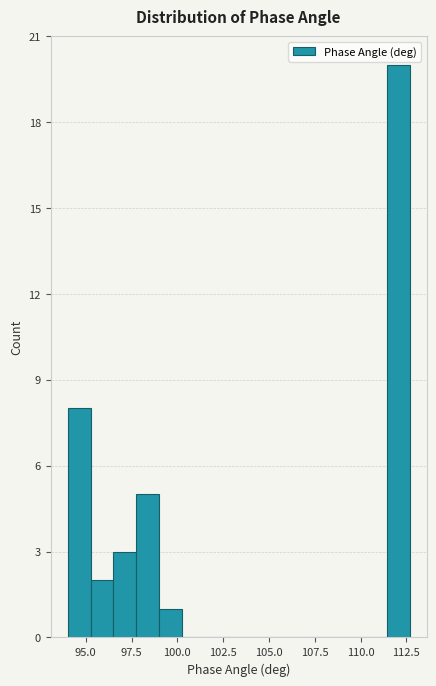

Around what value on the x-axis is the tallest bar? Give the approximate position of its centre, as read against the axis.

112.0